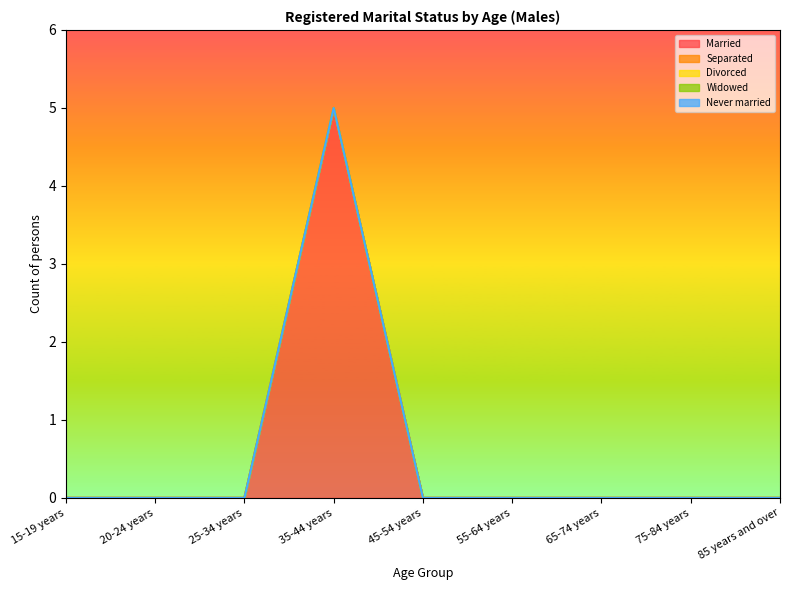

Rank the series at 55-64 years from highest to lowest value.

Married, Separated, Divorced, Widowed, Never married